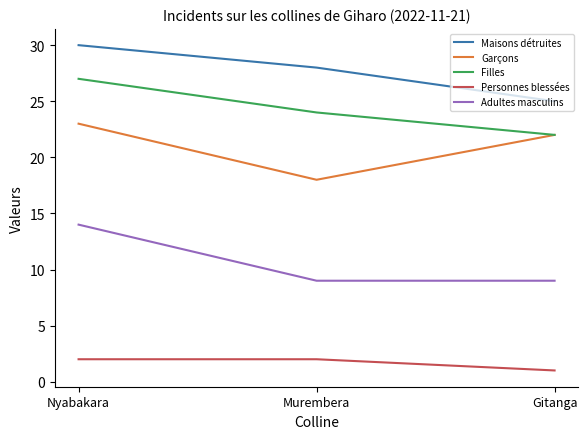

True or false: Garçons has a value of 22 at Gitanga.

True